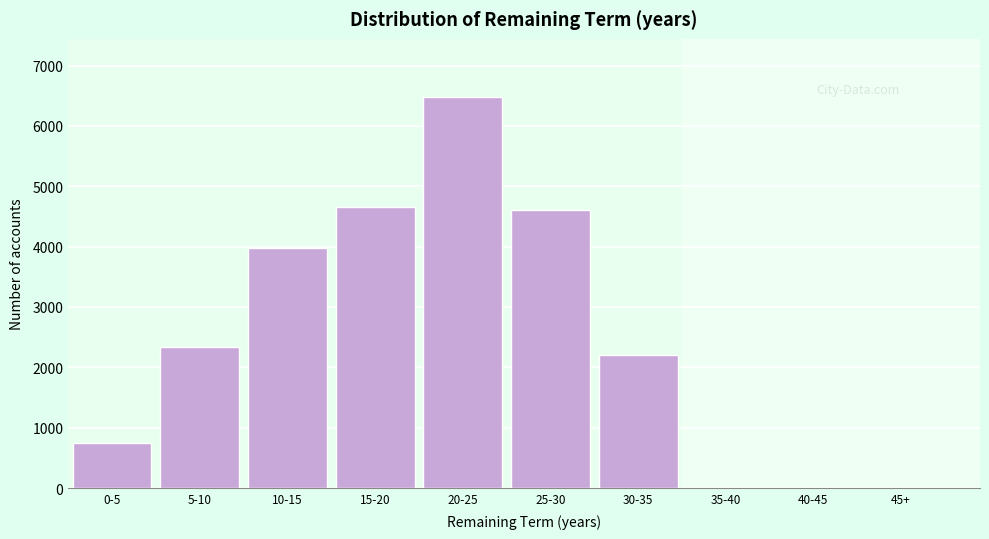

Reading left to right, list all the values displayed in this chart.

0-5=740	5-10=2343	10-15=3978	15-20=4651	20-25=6471	25-30=4614	30-35=2210	35-40=0	40-45=0	45+=0